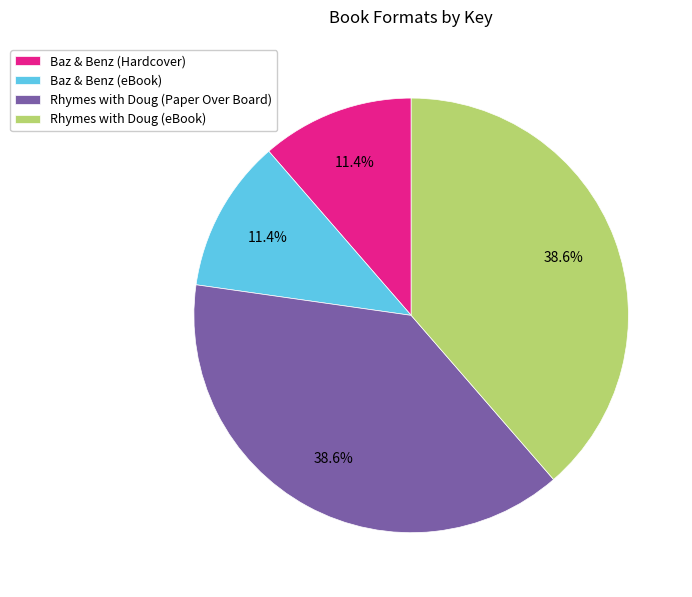

Is it true that Baz & Benz (Hardcover) is 11% of the pie?

True